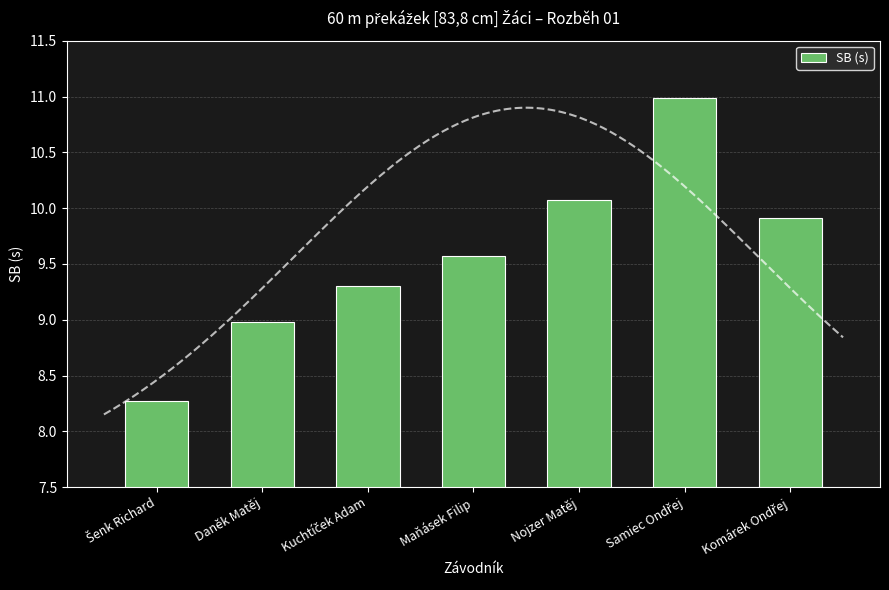

What position from the right is Samiec Ondřej?

2